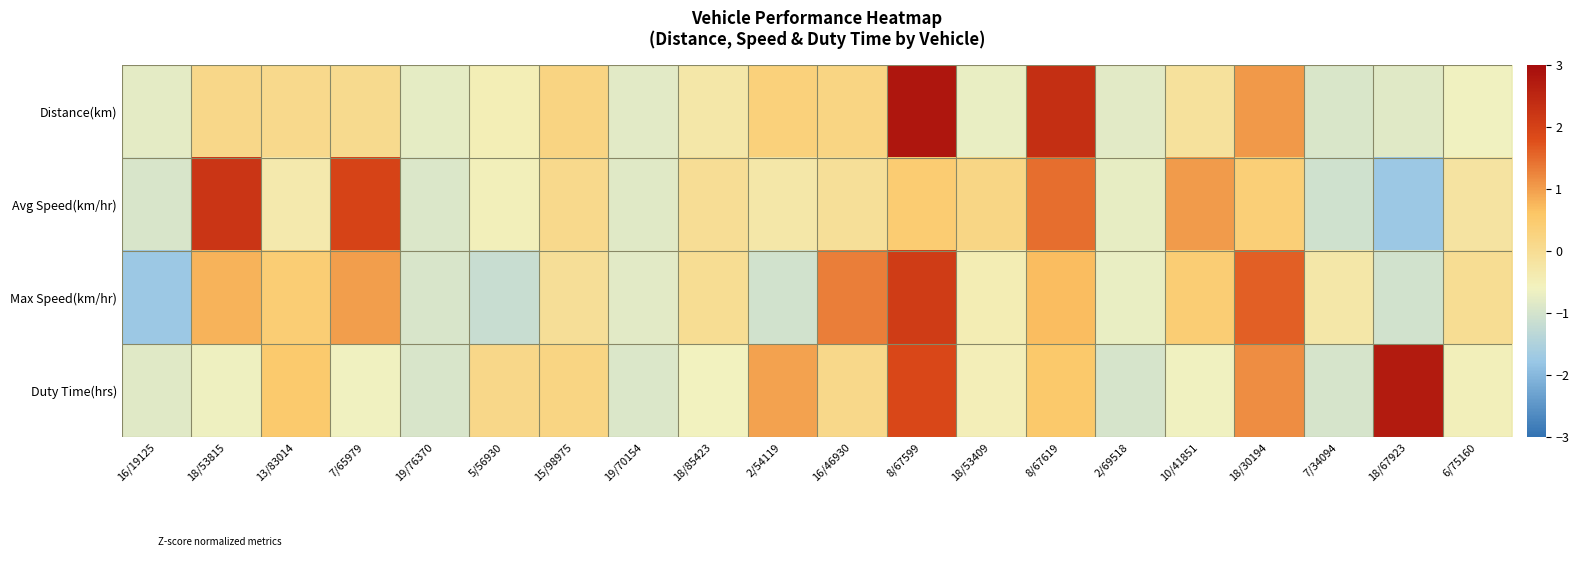

What is the difference between the highest and lowest values at 7/34094?

0.8